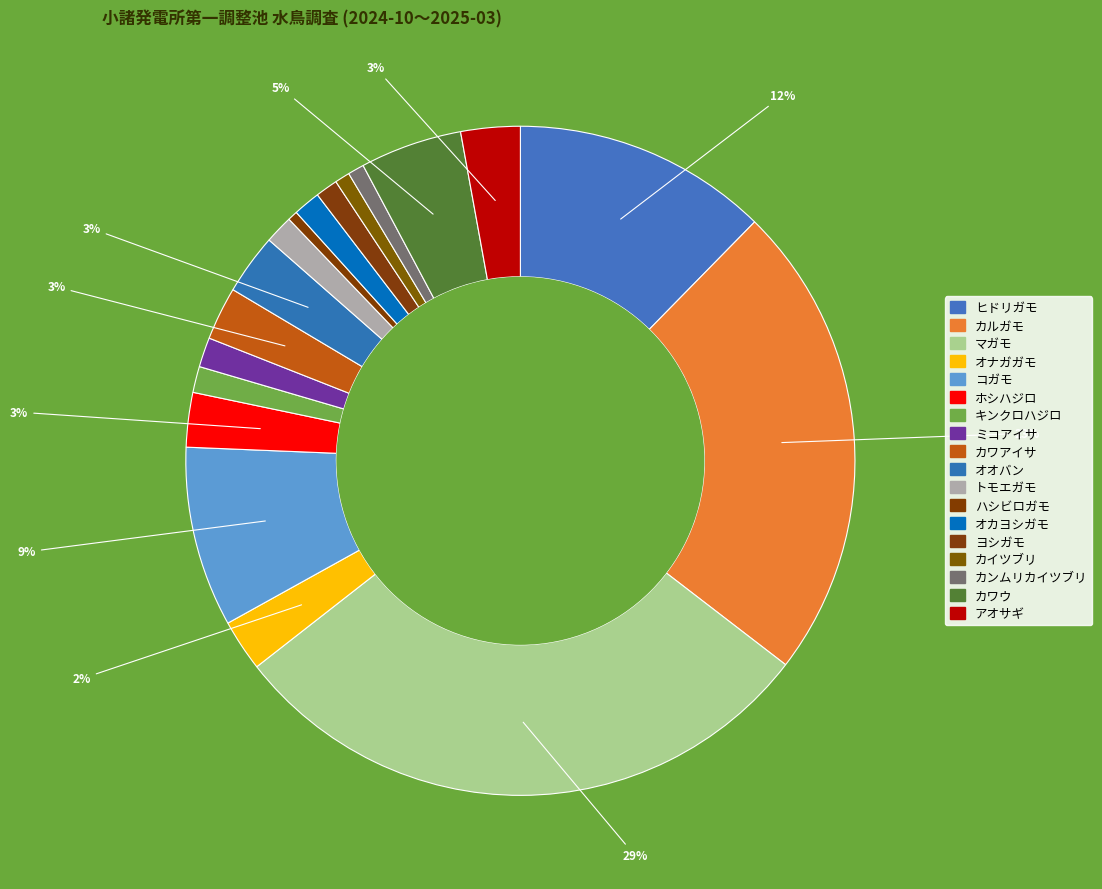

What portion of the pie excludes ハシビロガモ?

99.5%